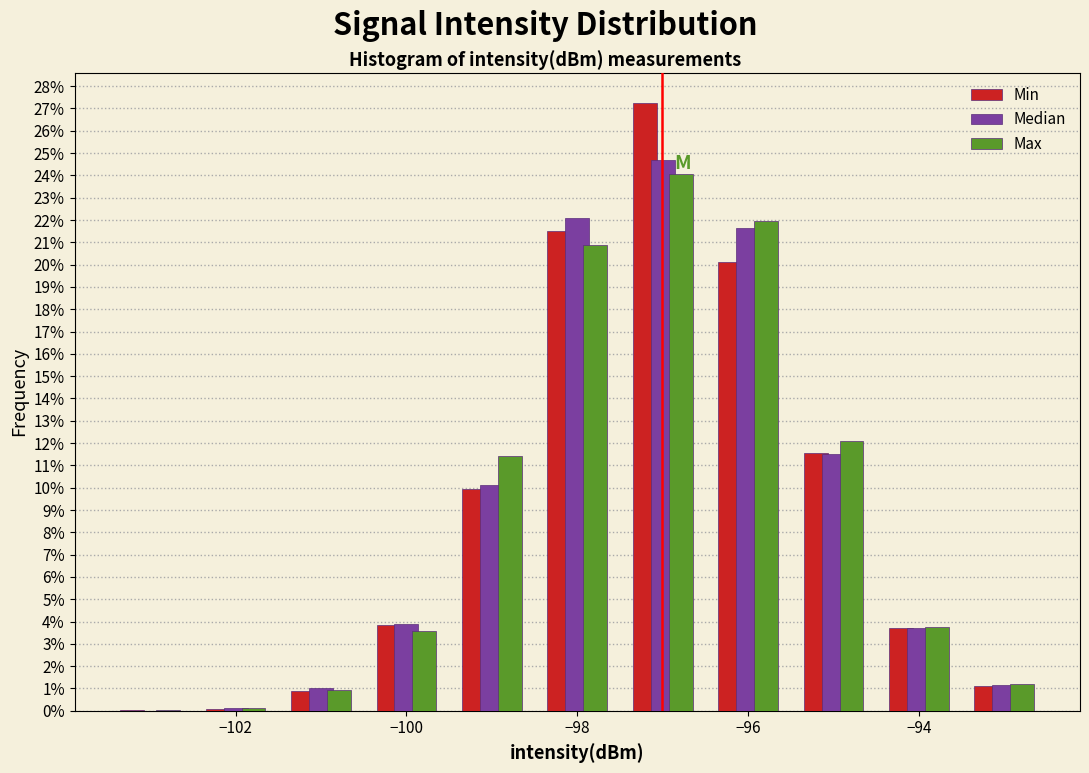

Reading left to right, list every range on the x-axis with the height of the bar of each series over it. Neither the bar edges nor the heights are printed on the chart, so give them approximately, as read against the axes.

-103.5 to -102.5: Min=under 0.1	Median=under 0.1	Max=under 0.1
-102.5 to -101.5: Min=under 0.1	Median=0.1	Max=0.1
-101.5 to -100.5: Min=0.9	Median=1.0	Max=0.9
-100.5 to -99.5: Min=3.8	Median=3.9	Max=3.6
-99.5 to -98.5: Min=10.0	Median=10.1	Max=11.4
-98.5 to -97.5: Min=21.5	Median=22.1	Max=20.9
-97.5 to -96.5: Min=27.2	Median=24.7	Max=24.1
-96.5 to -95.5: Min=20.1	Median=21.7	Max=22.0
-95.5 to -94.5: Min=11.5	Median=11.5	Max=12.1
-94.5 to -93.5: Min=3.7	Median=3.7	Max=3.8
-93.5 to -92.5: Min=1.1	Median=1.2	Max=1.2